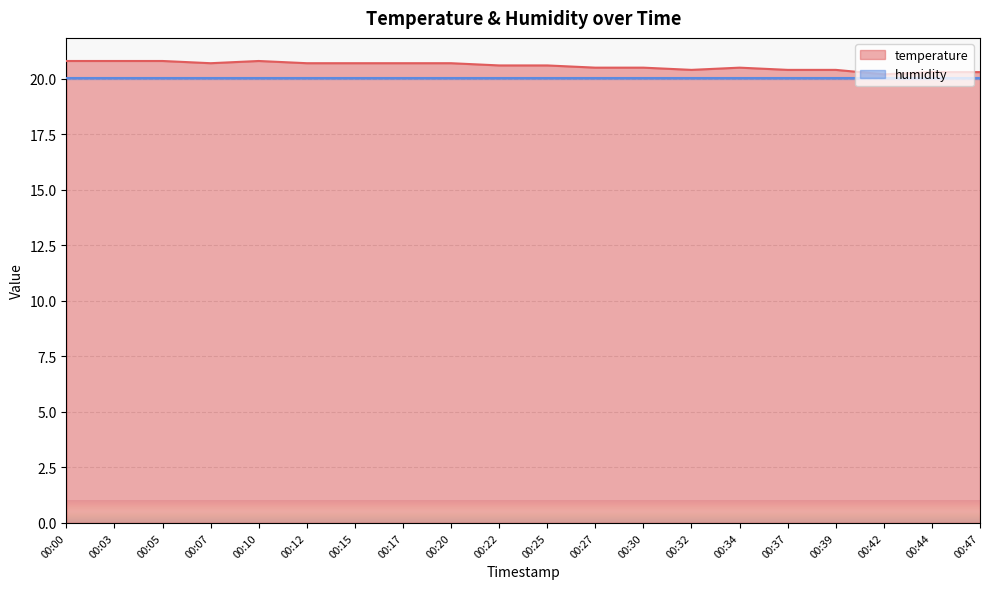

Reading right to left, what are all the values shown in this chart?

00:47=20.3	00:44=20.3	00:42=20.2	00:39=20.4	00:37=20.4	00:34=20.5	00:32=20.4	00:30=20.5	00:27=20.5	00:25=20.6	00:22=20.6	00:20=20.7	00:17=20.7	00:15=20.7	00:12=20.7	00:10=20.8	00:07=20.7	00:05=20.8	00:03=20.8	00:00=20.8